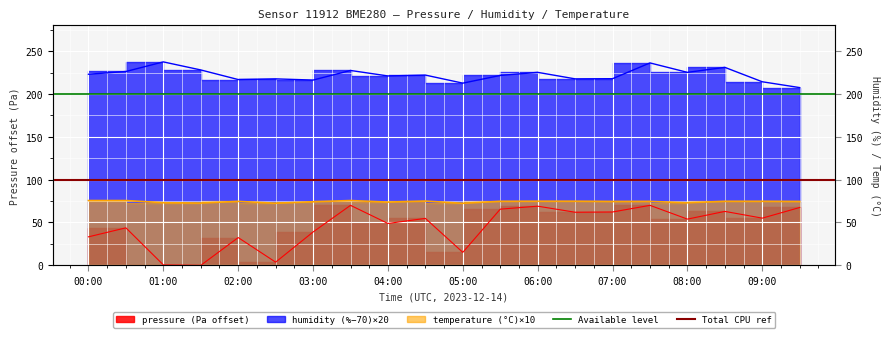

In humidity, how many points are higher than both neighbors (excluding endpoints)?

7